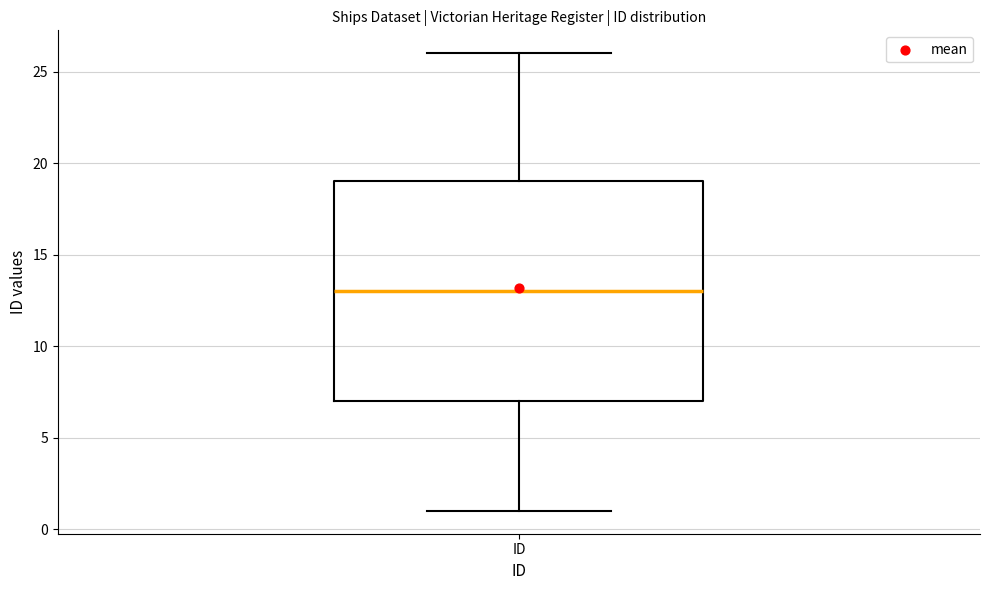

Transcribe this box plot: give where the median line is, the range the box spans, and where the two whiskers end, as read against the y-axis. The values are not printed on the chart, so give them approximately, as read against the axis.

median 13, box 7 to 19, whiskers 1 to 26